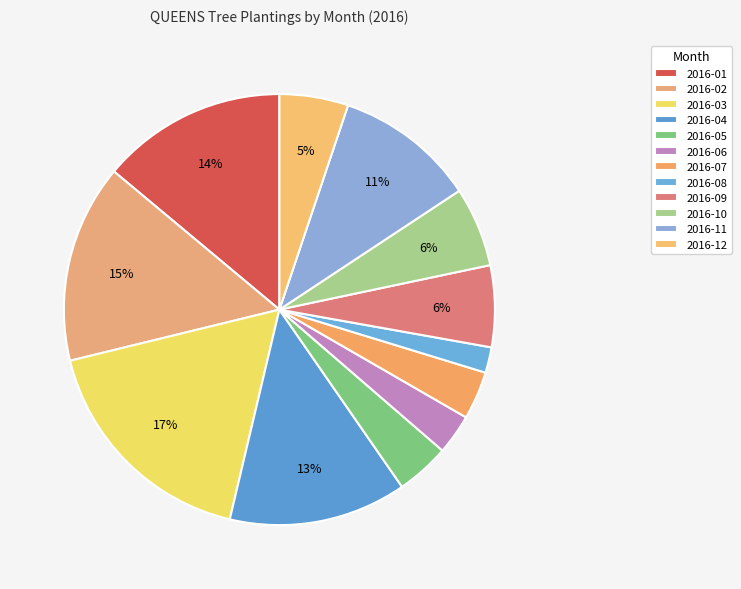

Does 2016-12 account for over 50% of the chart?

No